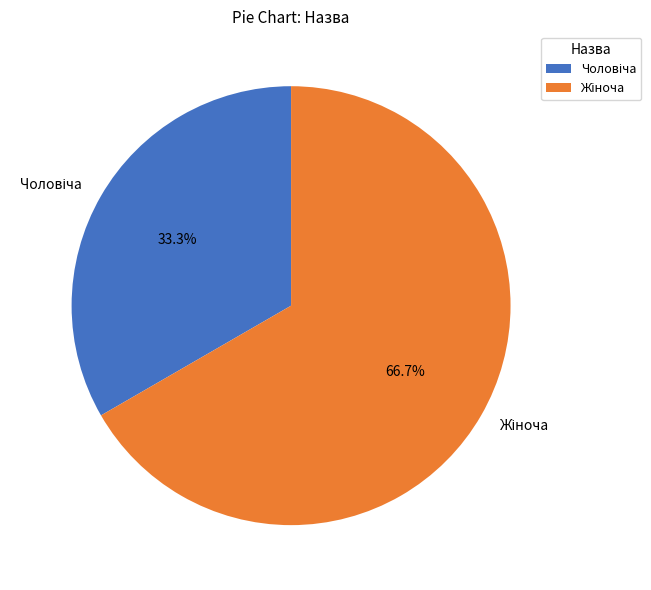

Is there any slice that represents more than half of the pie?

Yes